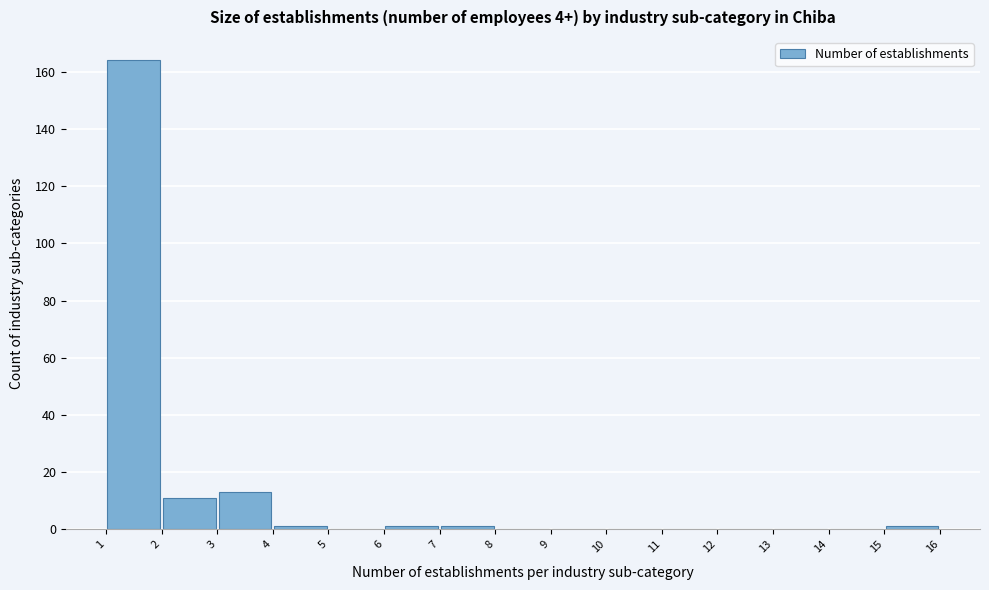

Reading left to right, list every bar in this chart as the range it spans on the x-axis followed by its height. The values are not printed on the chart, so give them approximately, as read against the axis.

1 to 2: 164
2 to 3: 12
3 to 4: 14
4 to 5: under 2
5 to 6: 0
6 to 7: under 2
7 to 8: under 2
8 to 9: 0
9 to 10: 0
10 to 11: 0
11 to 12: 0
12 to 13: 0
13 to 14: 0
14 to 15: 0
15 to 16: under 2